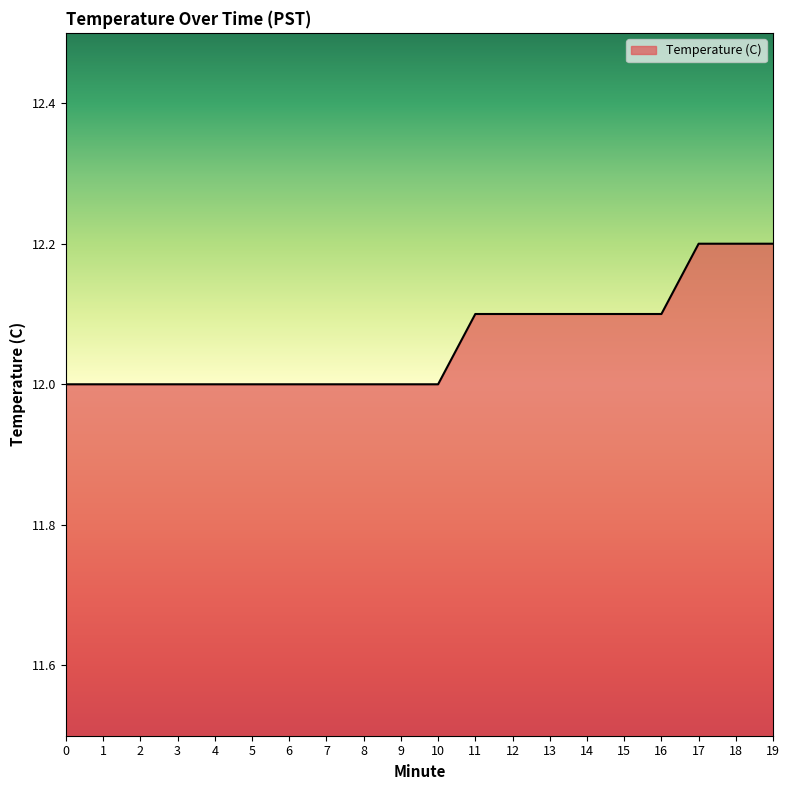

What is the sum of the values at 5 and 2?

24.0